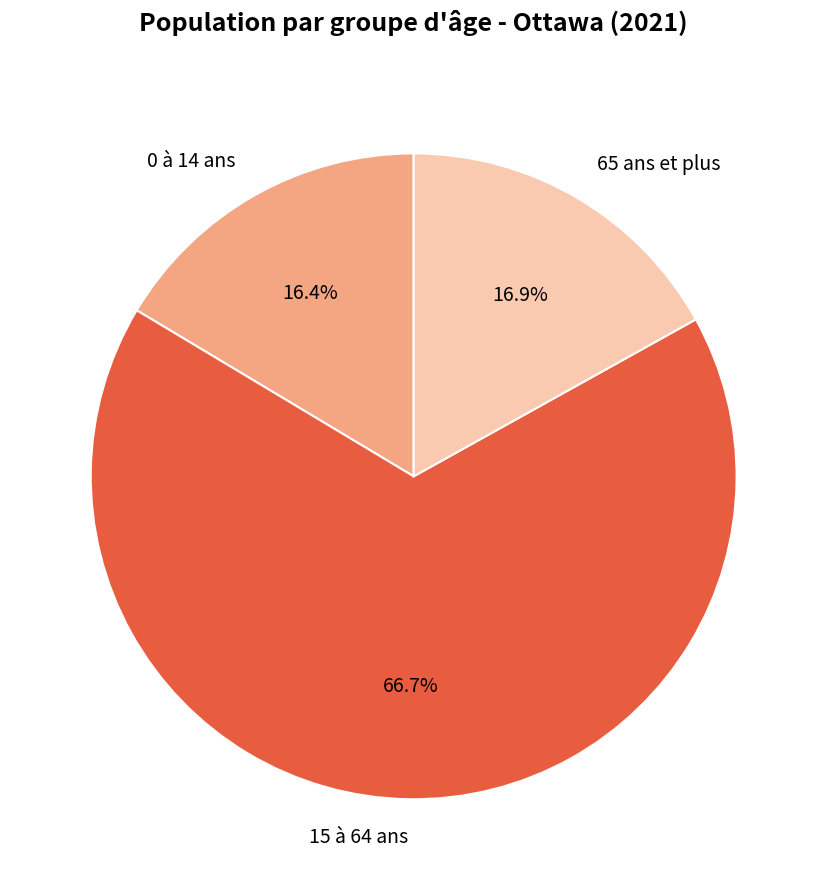

Which slice is the largest?

15 à 64 ans